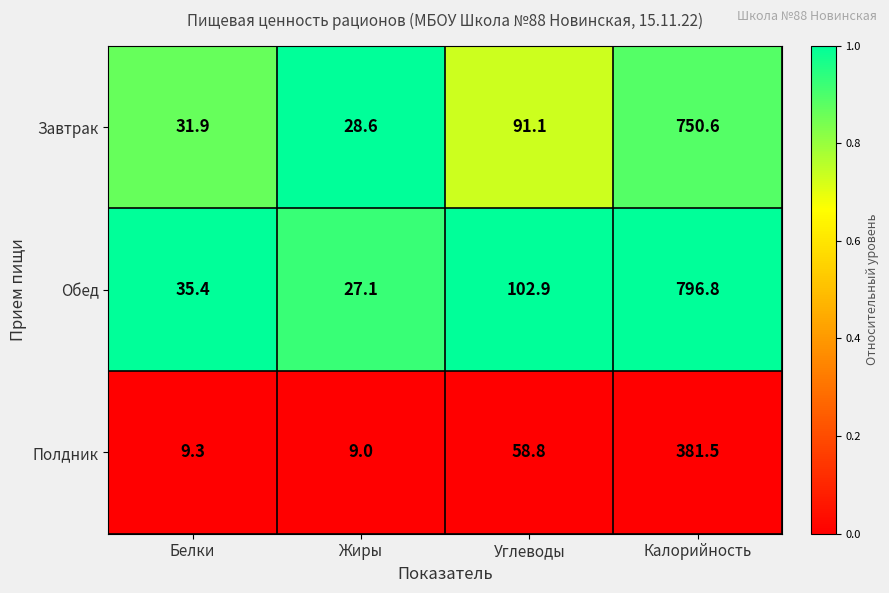

At Калорийность, list the series in order from largest to smallest.

Обед, Завтрак, Полдник